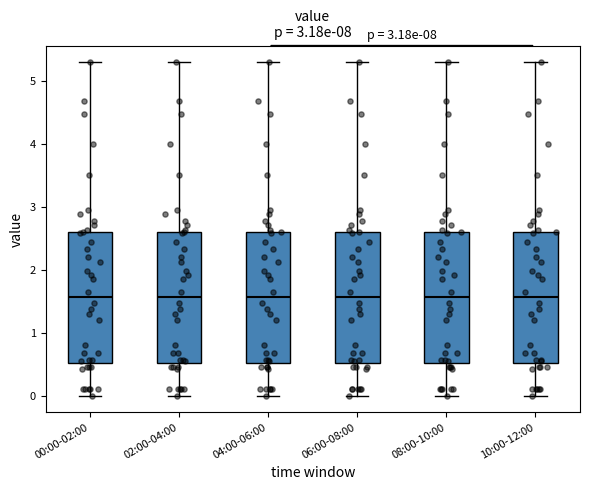

Reading left to right, read every box against the y-axis: the position of its median line, the range the box covers, and the ends of its whiskers. The values are not printed on the chart, so give them approximately, as read against the axis.

00:00-02:00: median 1.6, box 0.5 to 2.6, whiskers 0.0 to 5.3
02:00-04:00: median 1.6, box 0.5 to 2.6, whiskers 0.0 to 5.3
04:00-06:00: median 1.6, box 0.5 to 2.6, whiskers 0.0 to 5.3
06:00-08:00: median 1.6, box 0.5 to 2.6, whiskers 0.0 to 5.3
08:00-10:00: median 1.6, box 0.5 to 2.6, whiskers 0.0 to 5.3
10:00-12:00: median 1.6, box 0.5 to 2.6, whiskers 0.0 to 5.3